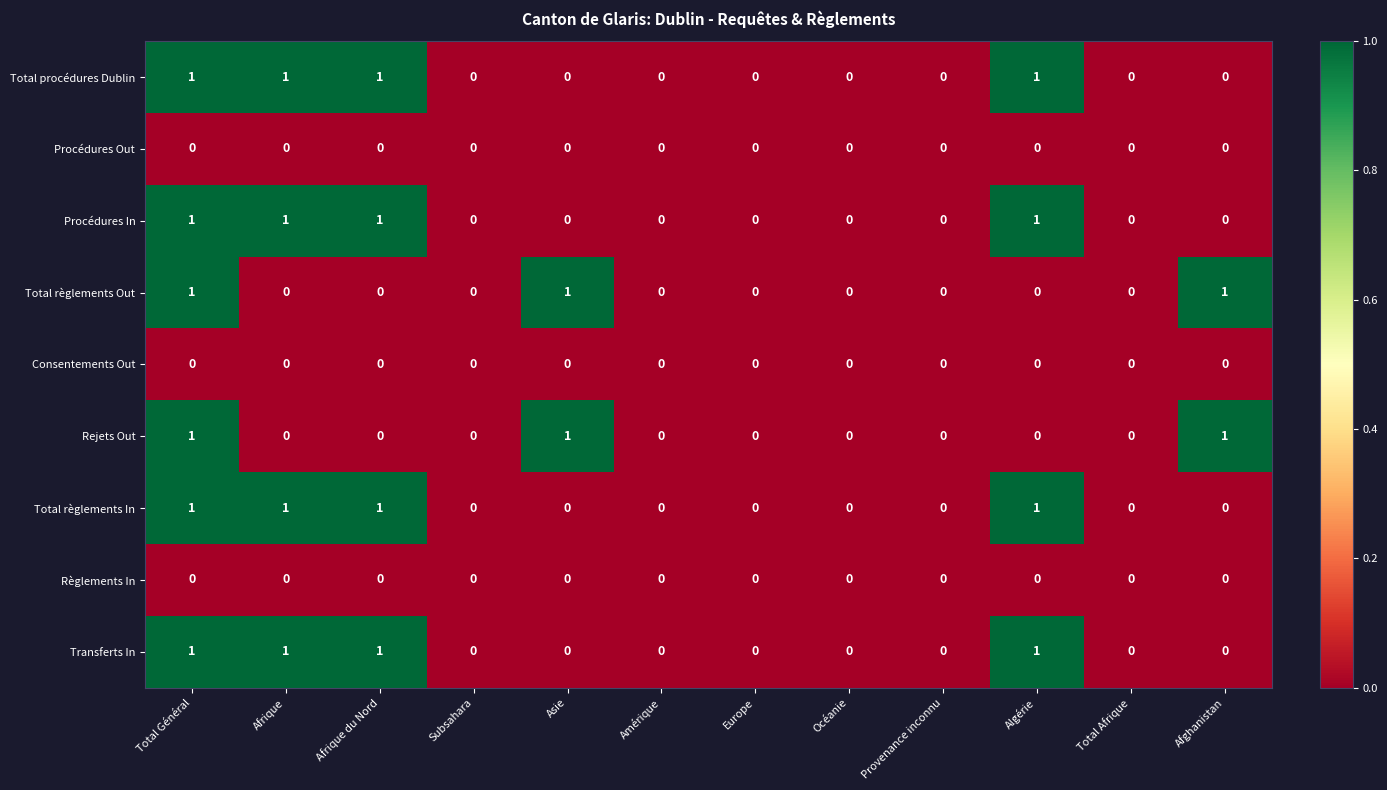

What is the total value across all series at Total Général?

6